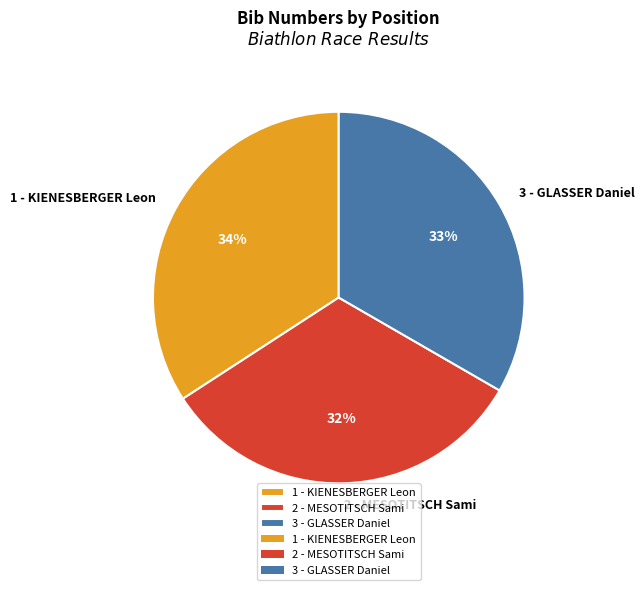

To the nearest percent, what percentage of the pie is 3 - GLASSER Daniel?

33%